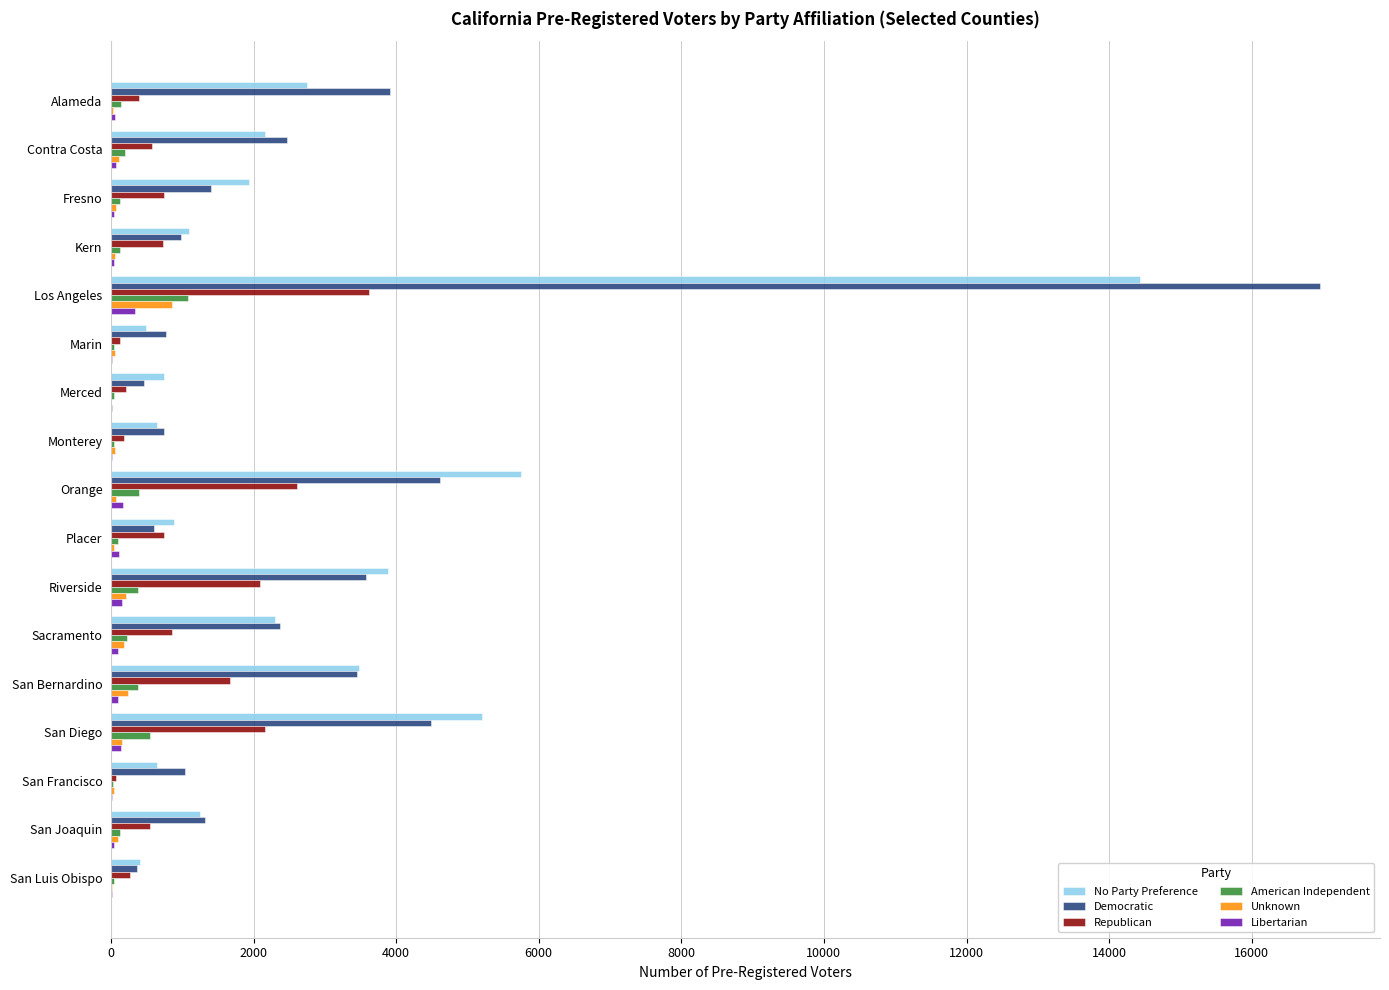

Where is No Party Preference nearest to the value 7419?

Orange